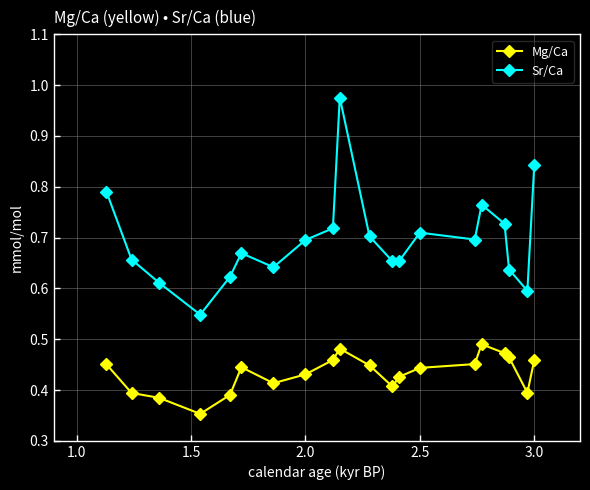

Which series has the largest range (max minus min)?

Sr/Ca